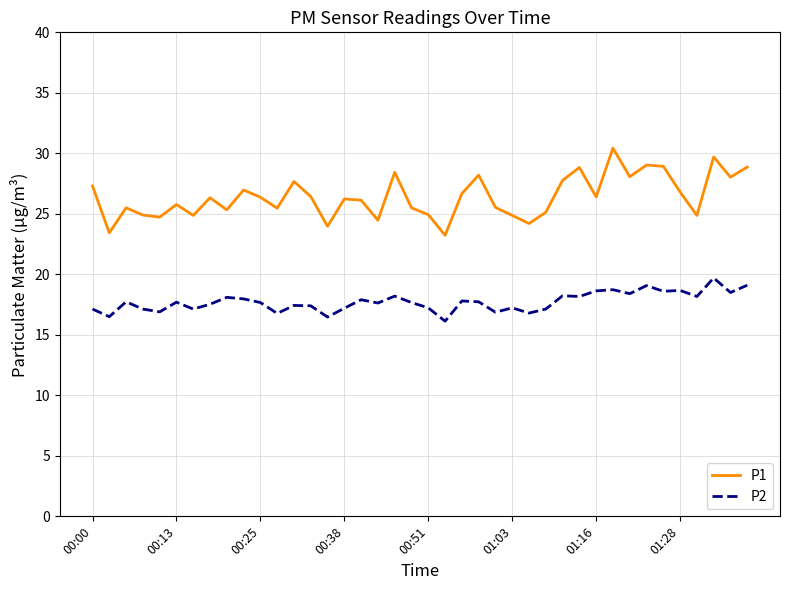

True or false: P2 and P1 cross at least once.

False